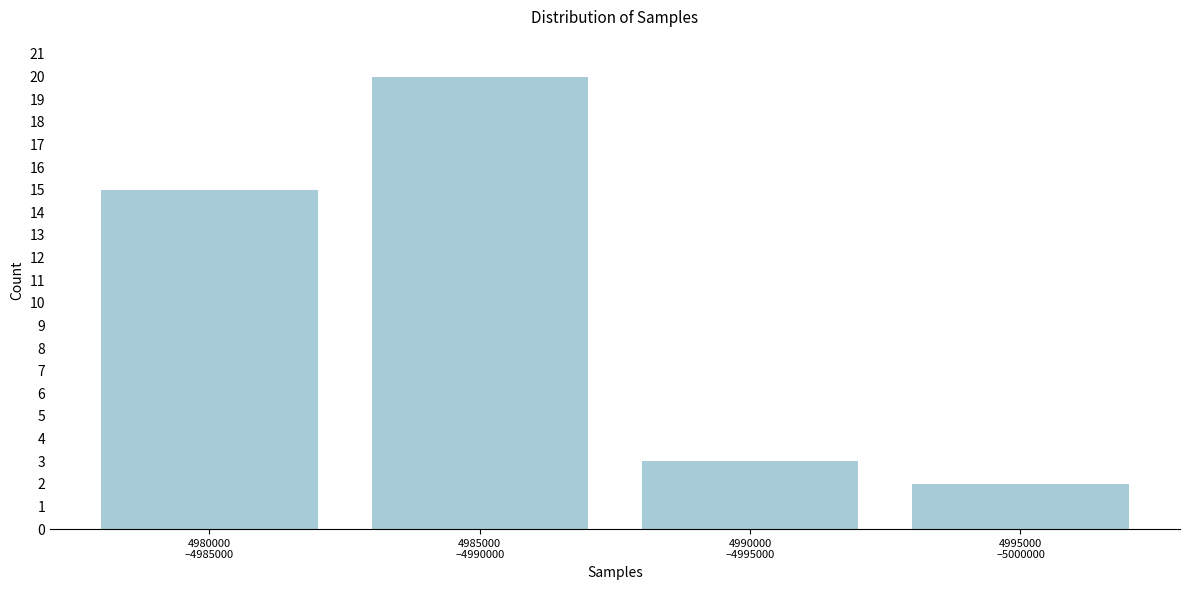

Reading left to right, what are all the values shown in this chart?

15	20	3	2